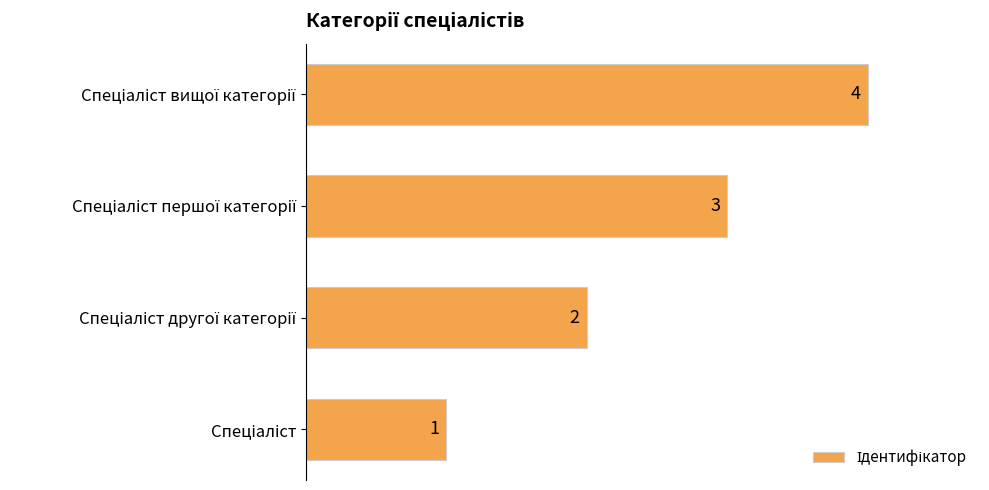

How many categories are shown in the chart?

4